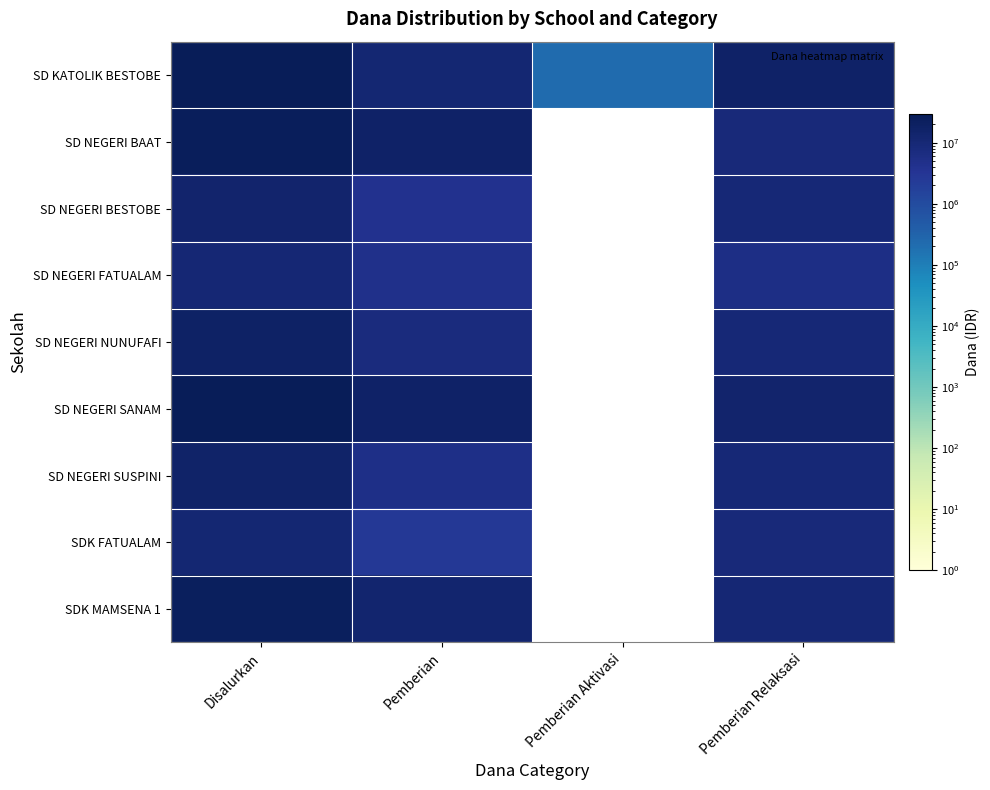

Reading right to left, extract all data points from this chart.

SD KATOLIK BESTOBE: Pemberian Relaksasi=17325000	Pemberian Aktivasi=225000	Pemberian=11475000	Disalurkan=29025000
SD NEGERI BAAT: Pemberian Relaksasi=8775000	Pemberian Aktivasi=0	Pemberian=16425000	Disalurkan=25200000
SD NEGERI BESTOBE: Pemberian Relaksasi=9900000	Pemberian Aktivasi=0	Pemberian=4050000	Disalurkan=13950000
SD NEGERI FATUALAM: Pemberian Relaksasi=5850000	Pemberian Aktivasi=0	Pemberian=4725000	Disalurkan=10575000
SD NEGERI NUNUFAFI: Pemberian Relaksasi=10125000	Pemberian Aktivasi=0	Pemberian=7425000	Disalurkan=17550000
SD NEGERI SANAM: Pemberian Relaksasi=13275000	Pemberian Aktivasi=0	Pemberian=16425000	Disalurkan=29700000
SD NEGERI SUSPINI: Pemberian Relaksasi=10125000	Pemberian Aktivasi=0	Pemberian=5175000	Disalurkan=15300000
SDK FATUALAM: Pemberian Relaksasi=8775000	Pemberian Aktivasi=0	Pemberian=2700000	Disalurkan=11475000
SDK MAMSENA 1: Pemberian Relaksasi=10350000	Pemberian Aktivasi=0	Pemberian=12600000	Disalurkan=22950000